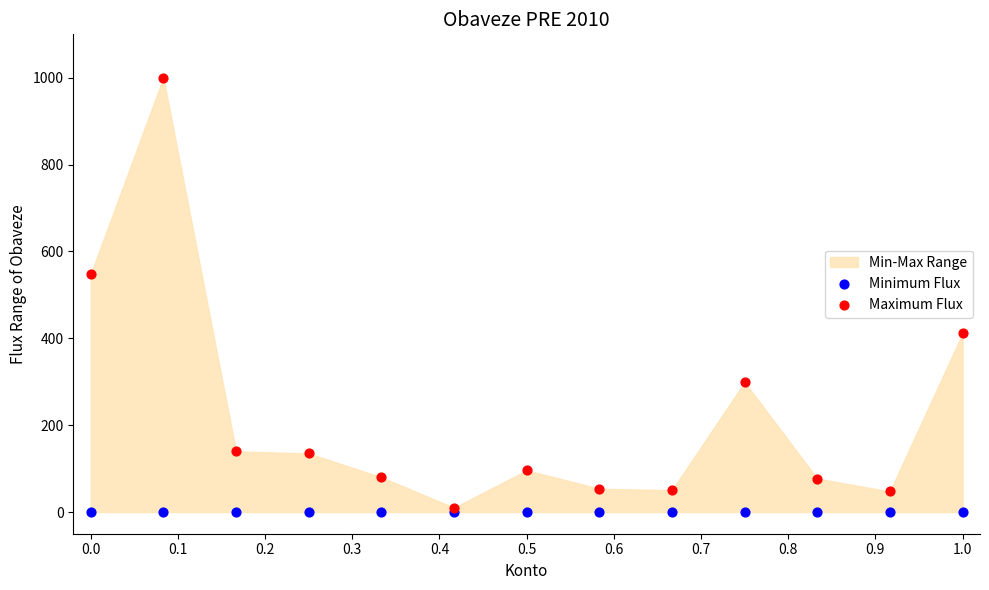

In the Maximum Flux series, what Y value is closest to 504?

547.7